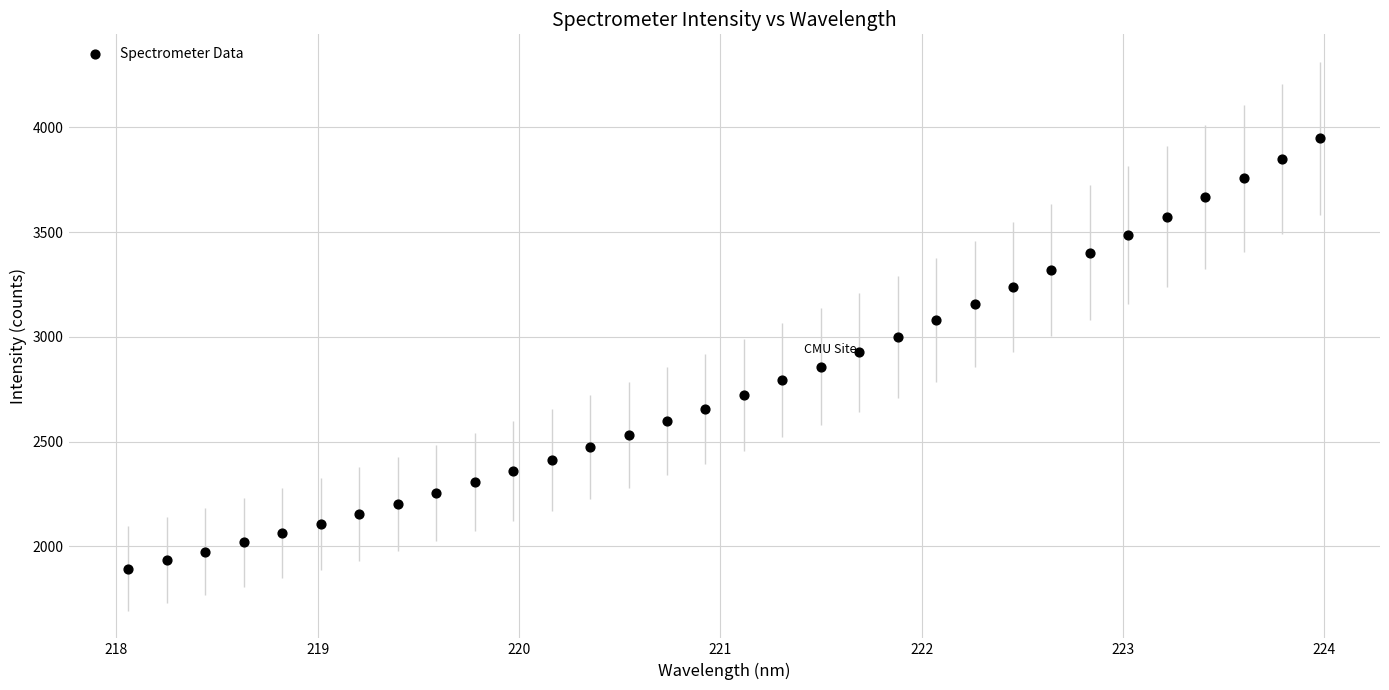

What is the range of Y values (max minus min)?

2053.8